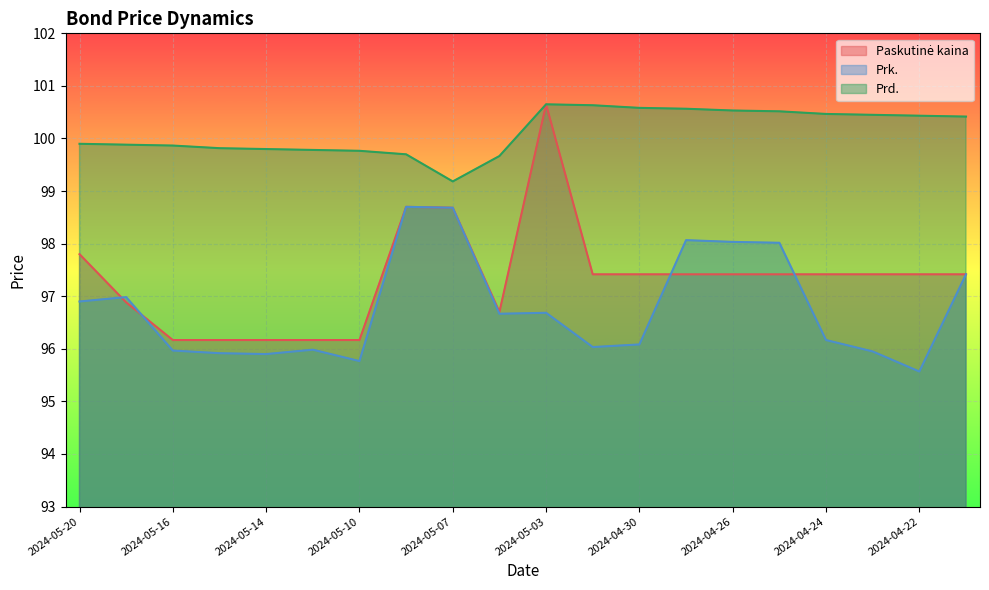

What is the approximate value of Paskutinė kaina at 2024-05-16?

96.2